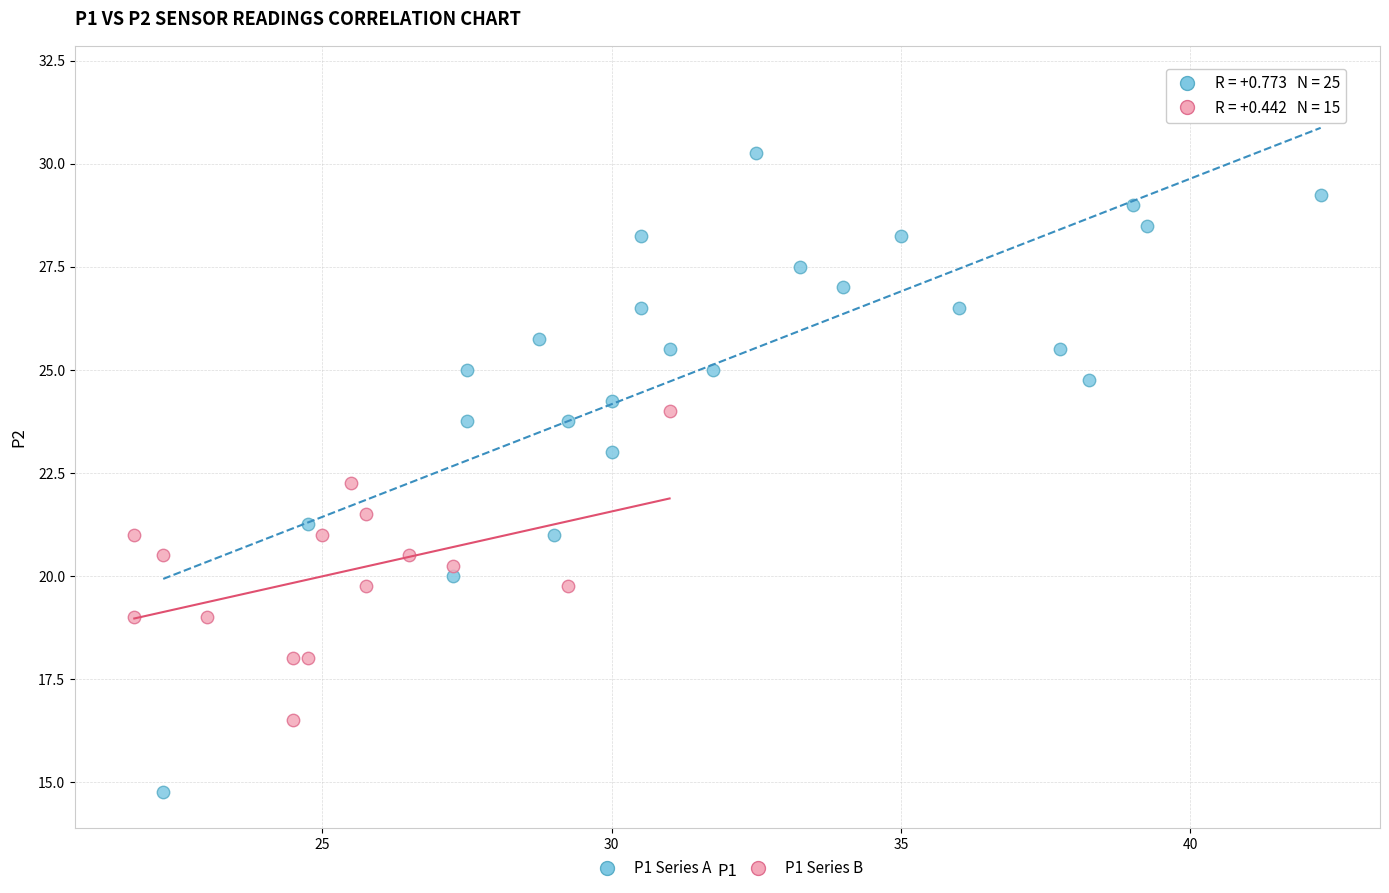

What are all the series names shown in the legend?

P1 Series A, P1 Series B